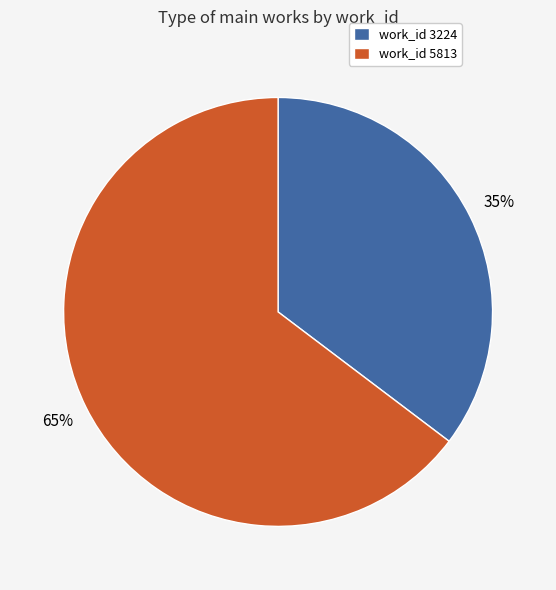

Count the number of slices in the pie.

2